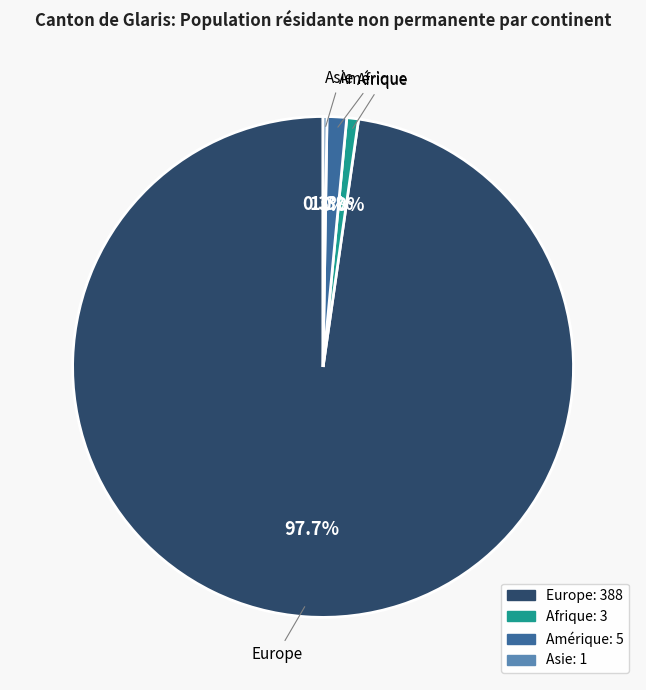

To the nearest percent, what percentage of the pie is Afrique?

1%